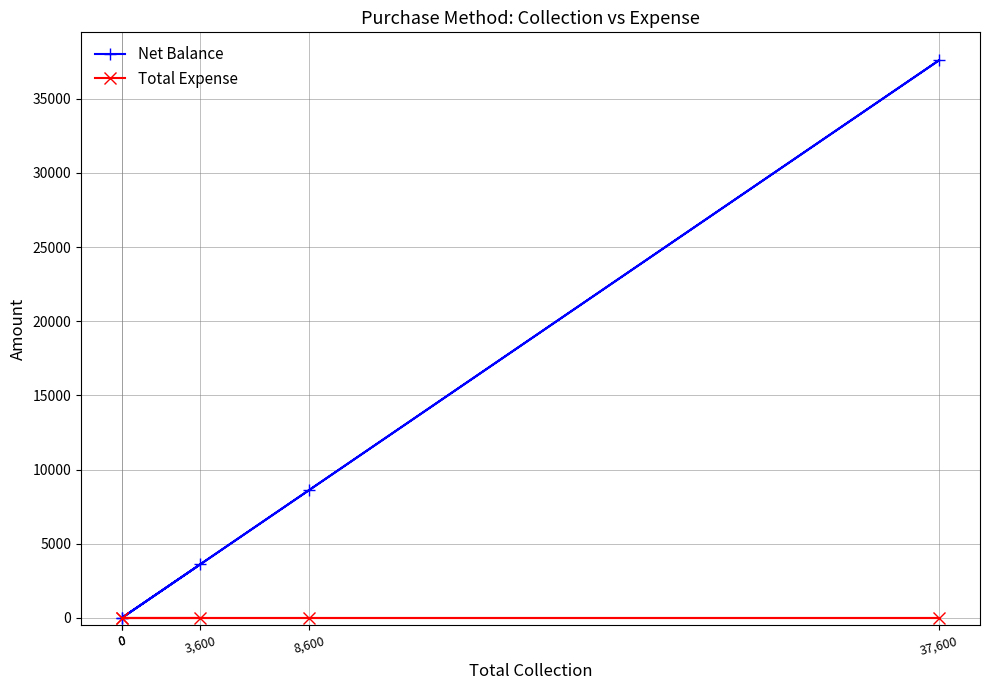

Does the chart have visible grid lines?

Yes